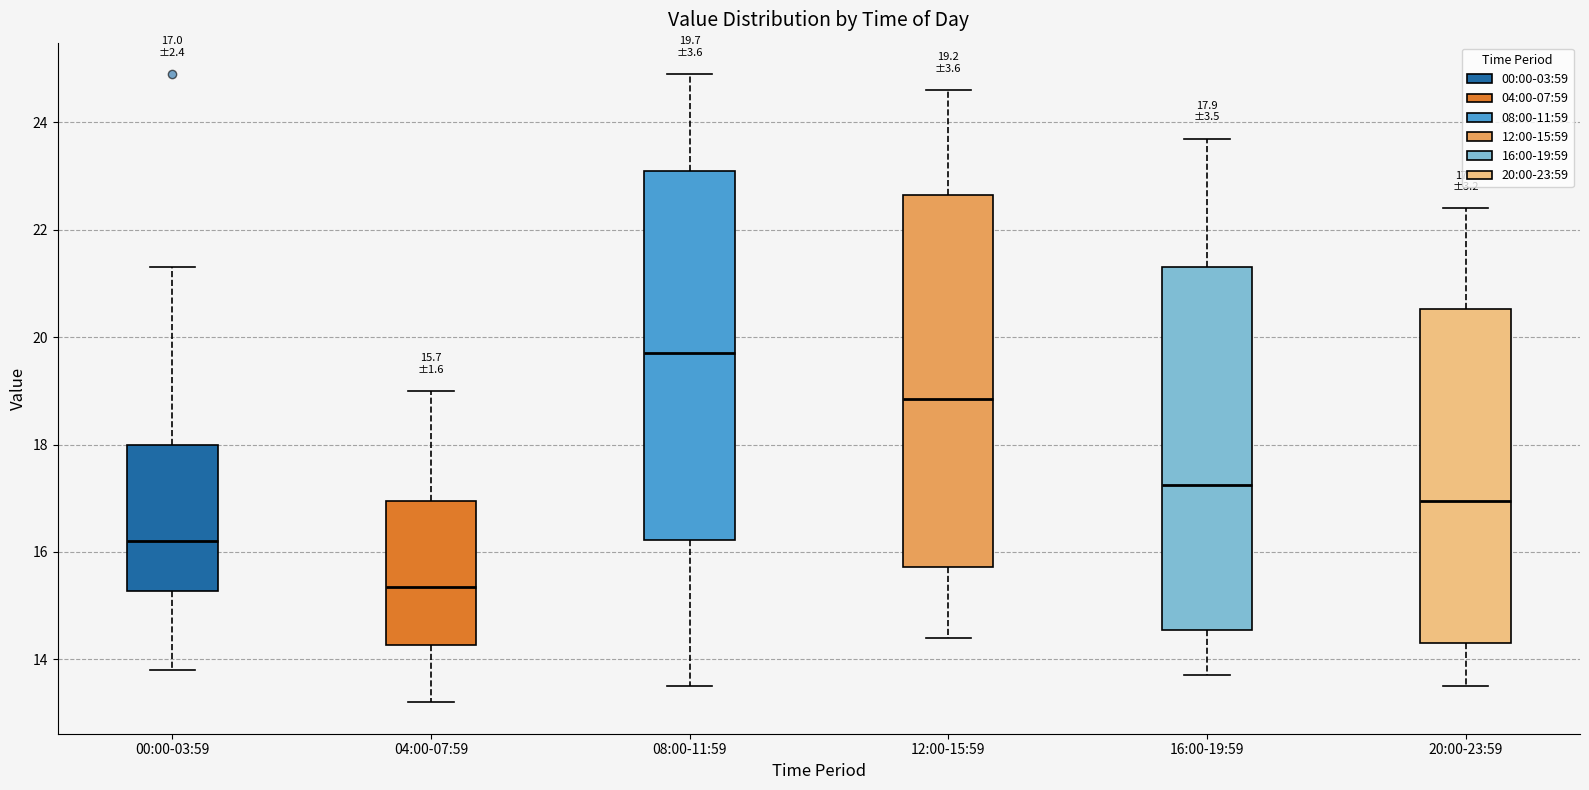

Which box's median line is the lowest?

04:00-07:59